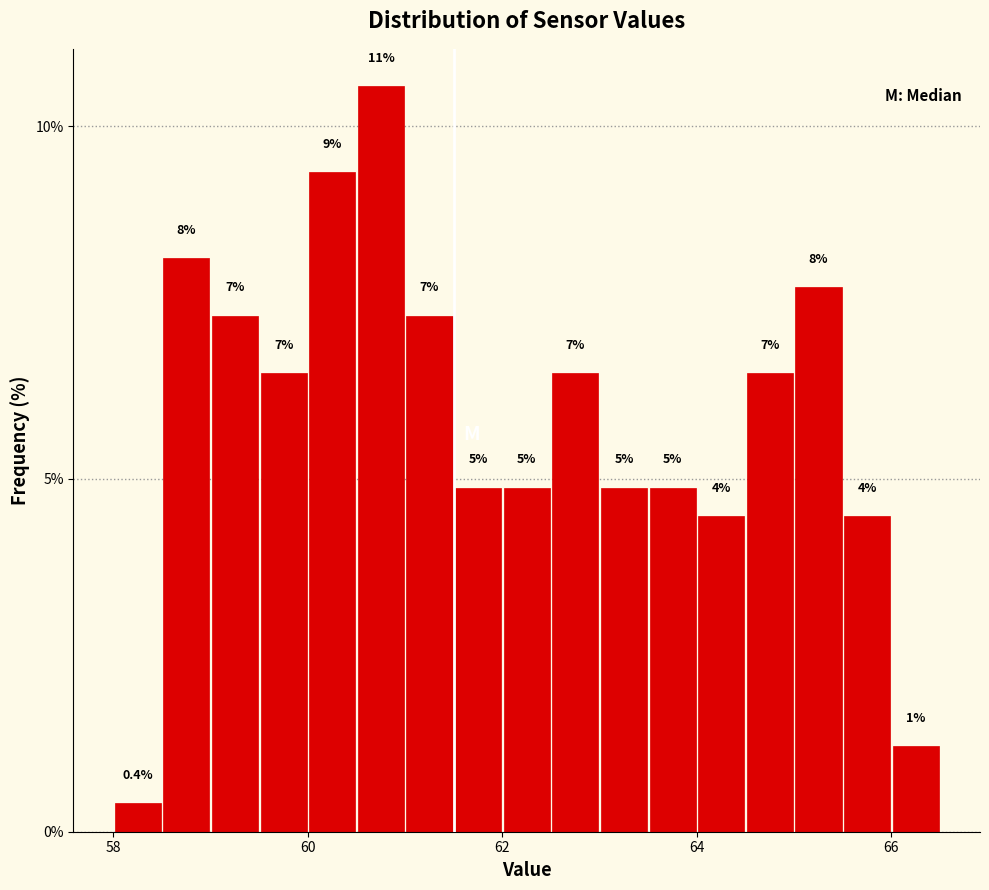

Around what value on the x-axis is the tallest bar? Give the approximate position of its centre, as read against the axis.

60.8